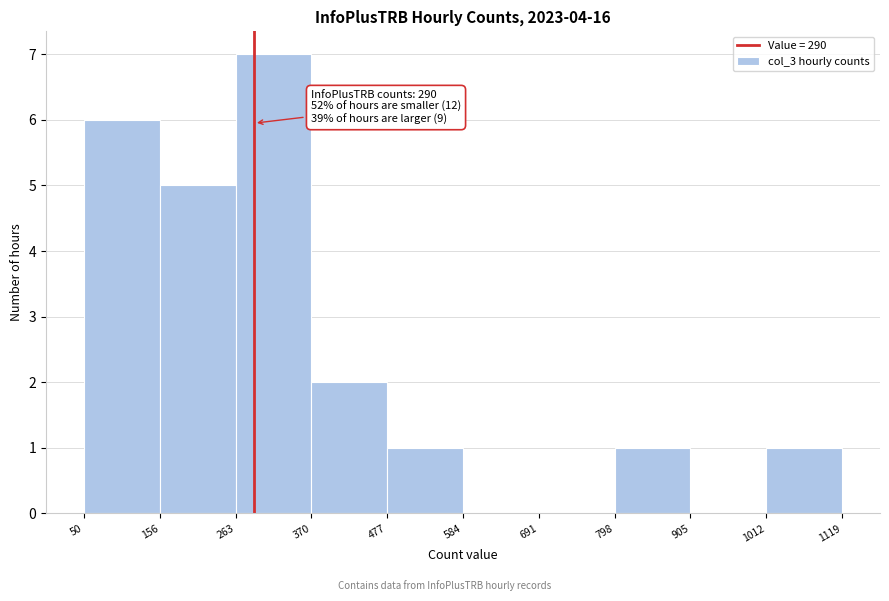

Which range on the x-axis has the tallest bar?

263 to 370